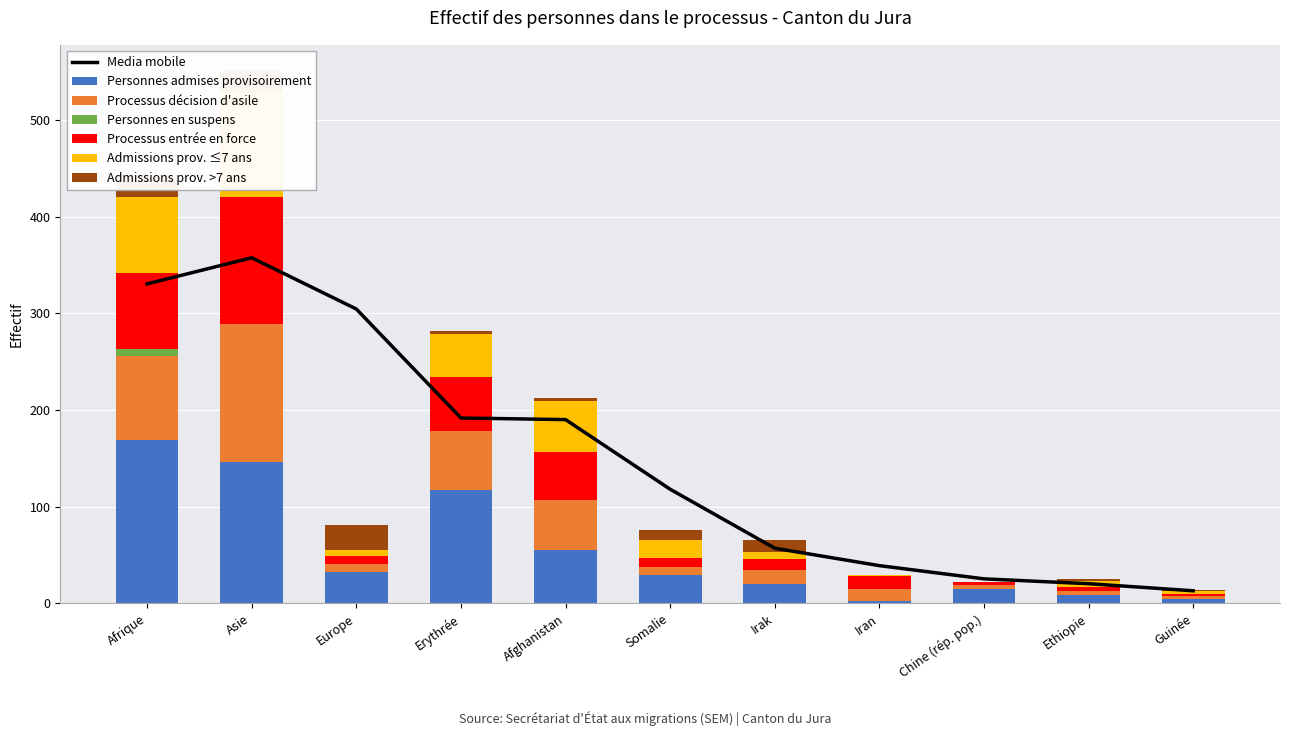

At which label does Personnes admises provisoirement first exceed 29?

Afrique